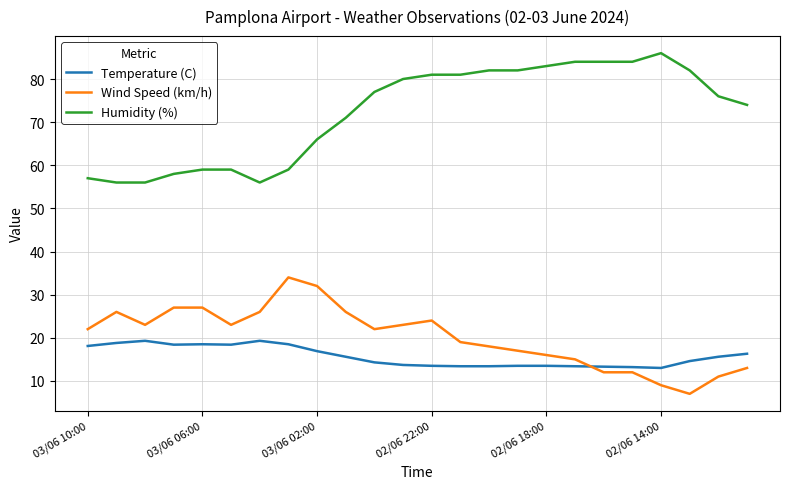

True or false: Wind Speed (km/h) and Temperature (C) intersect in this chart.

True